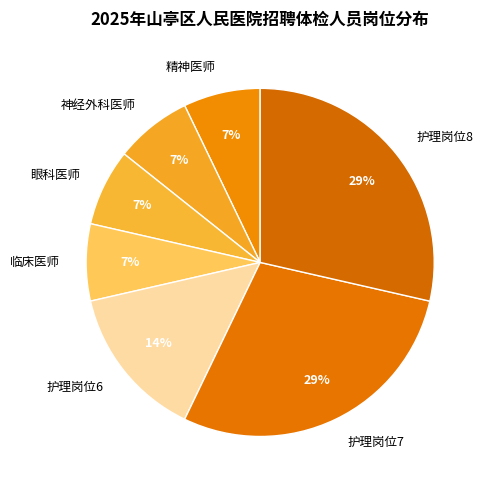

Count the number of slices in the pie.

7